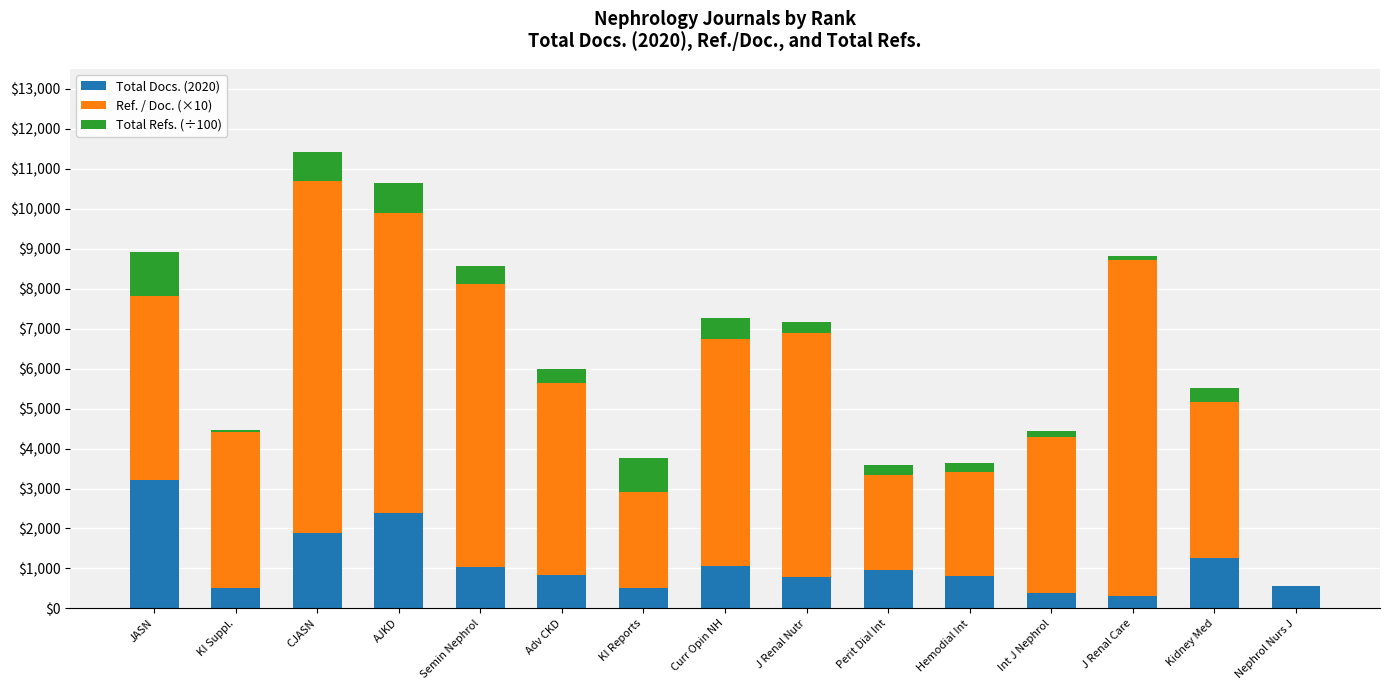

Which series has the widest spread of values?

Ref. / Doc. (×10)